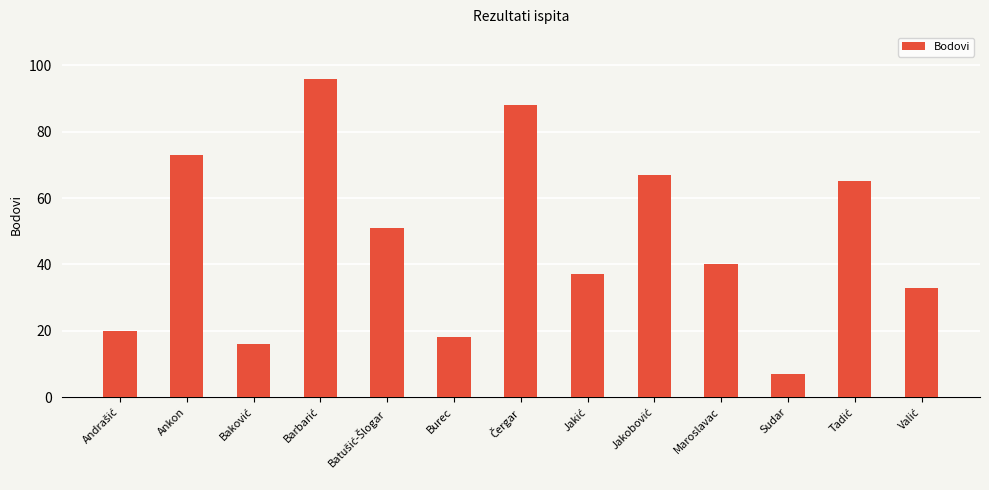

What is the difference between the maximum and minimum values?

89